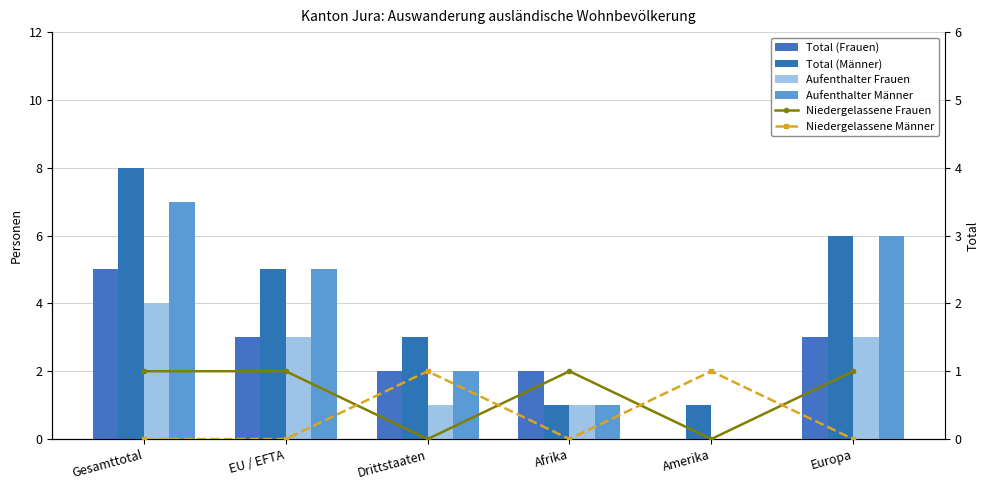

What is the difference between the highest and lowest values at Europa?

6